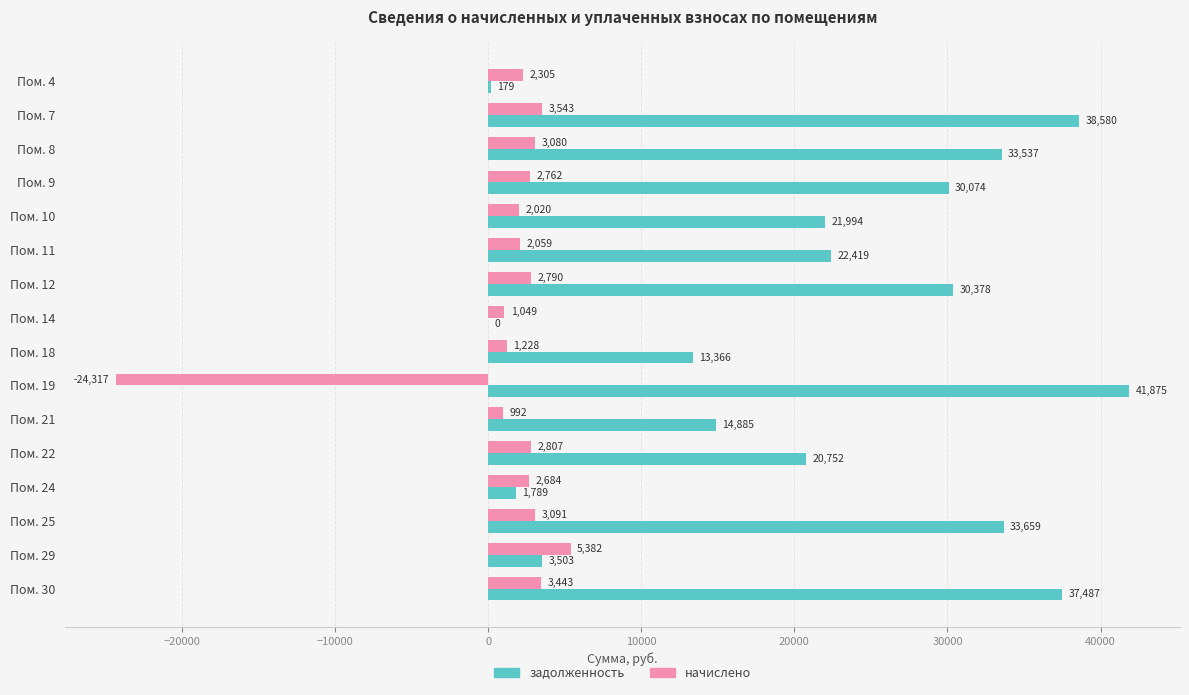

How many values in the начислено series exceed 2762?

8